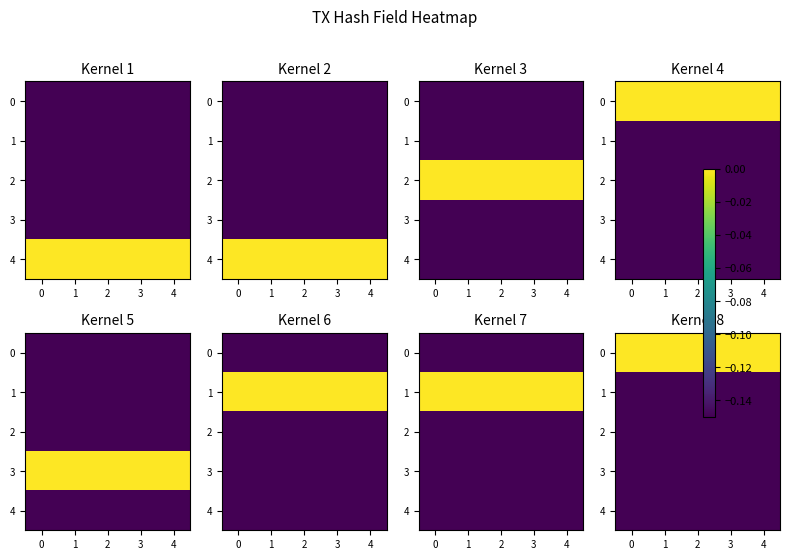

Is the value of row_1 at 2 greater than the value of row_3 at 3?

No